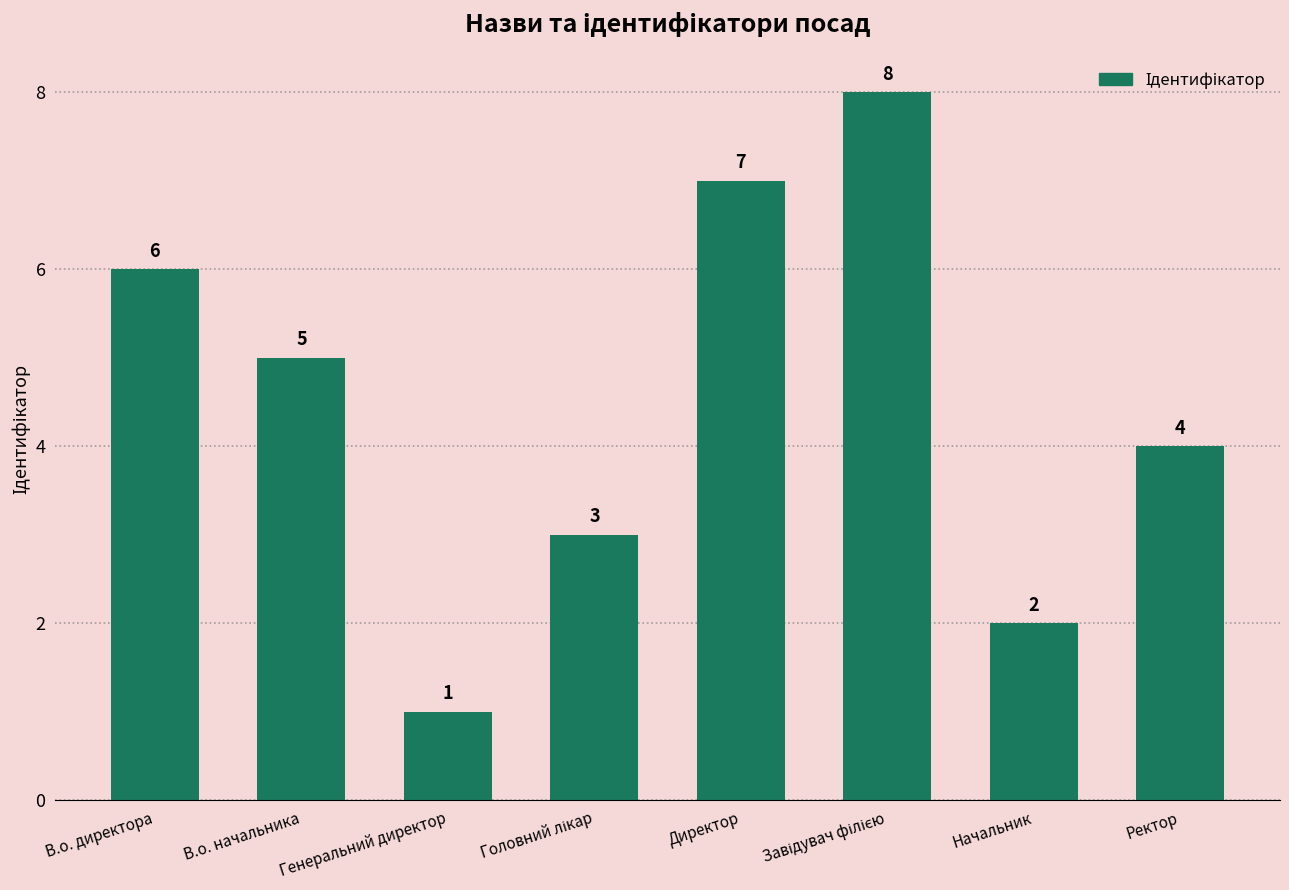

At which label does the data first exceed 5?

В.о. директора